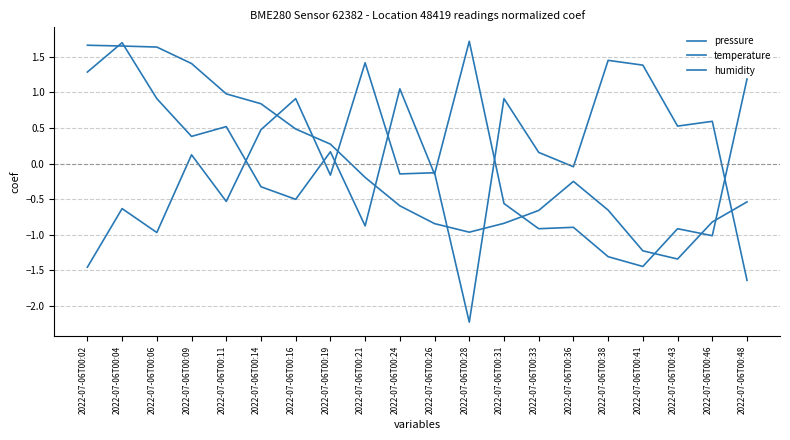

Where do humidity and temperature first cross each other?

2022-07-06T00:11 and 2022-07-06T00:14